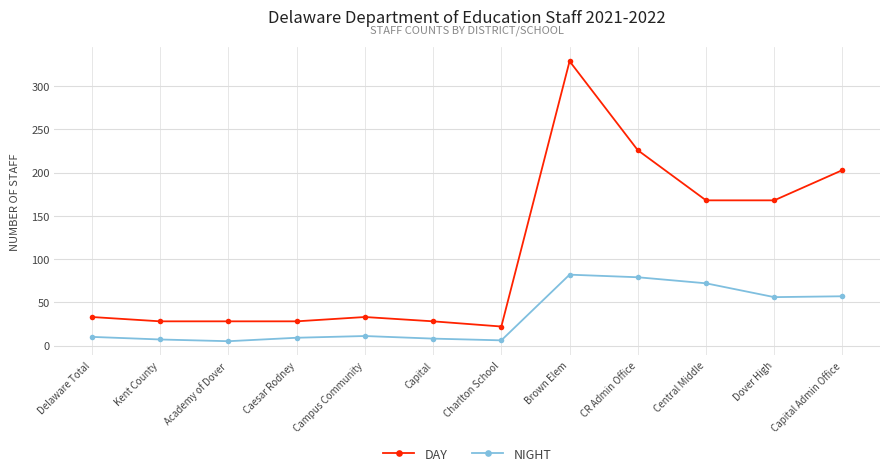

What is the minimum value for DAY?

22